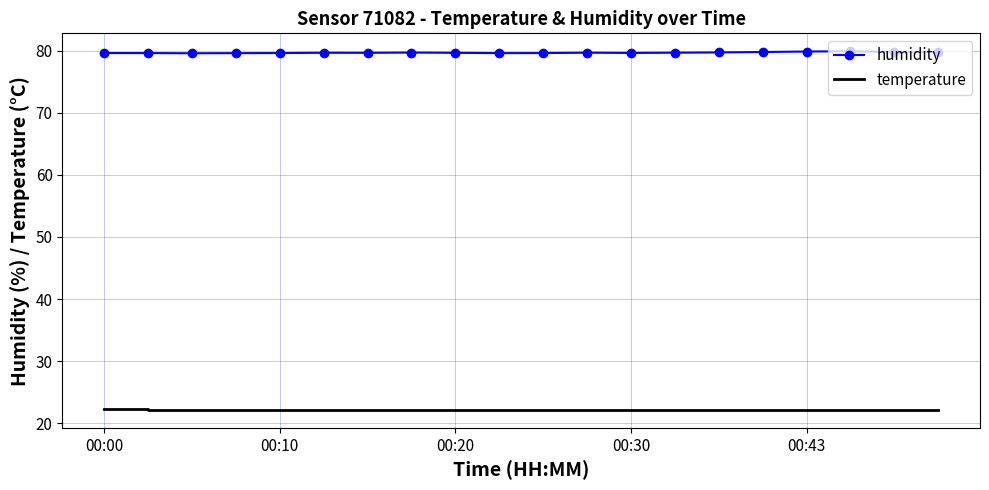

What is the sum of all temperature values?

443.7